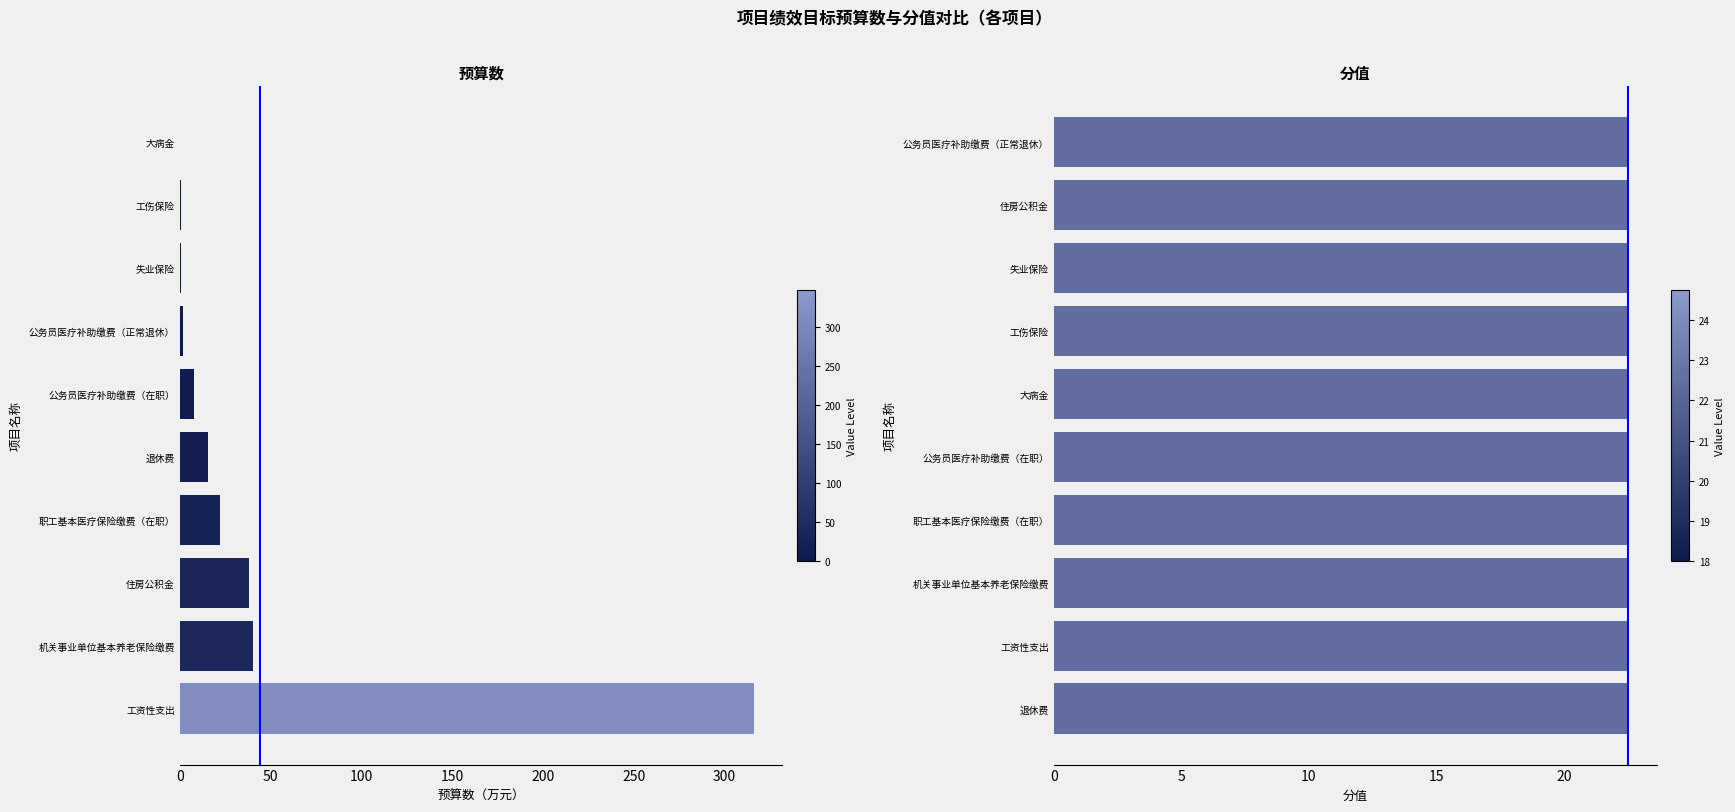

How many series are shown in this chart?

2